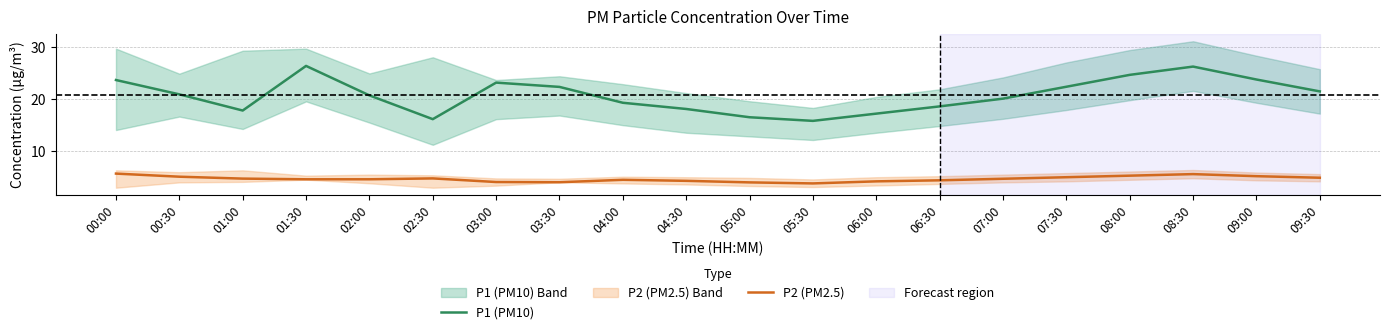

How many data points does each series have?

20